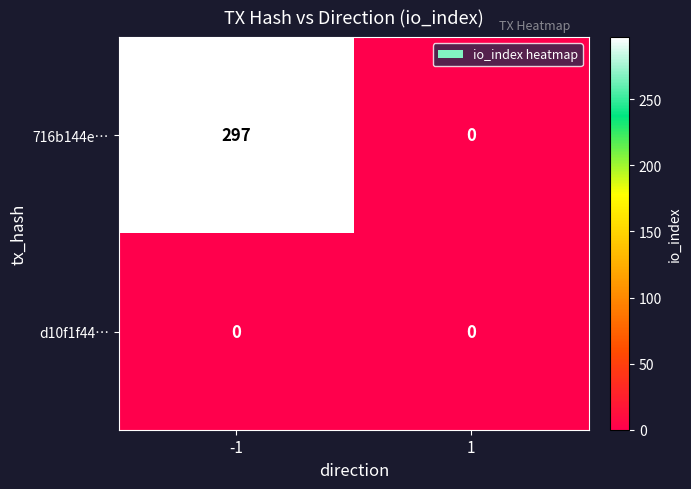

List the series in order of their overall mean, highest first.

716b144e…, d10f1f44…